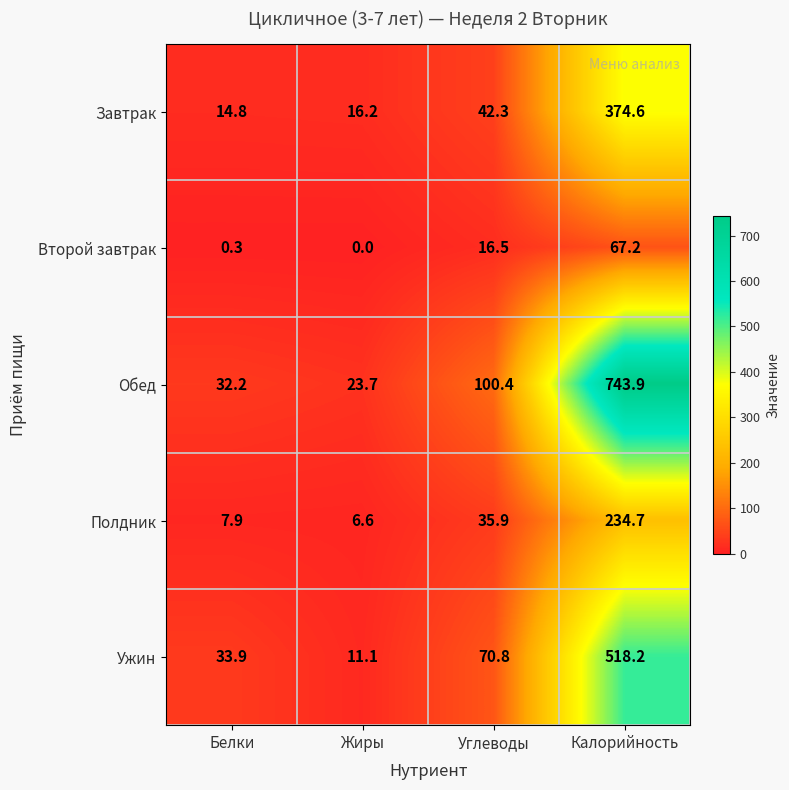

What is the spread (max minus min) of values at Жиры?

23.7